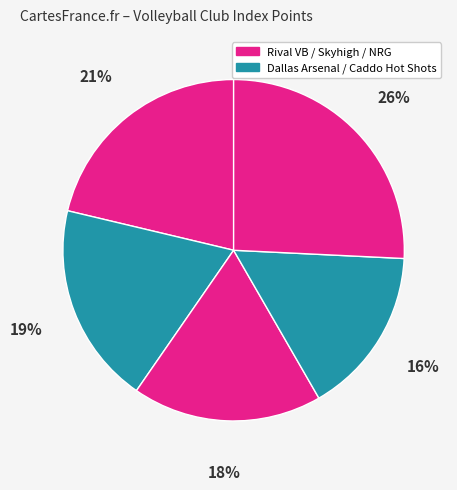

Count the number of slices in the pie.

5